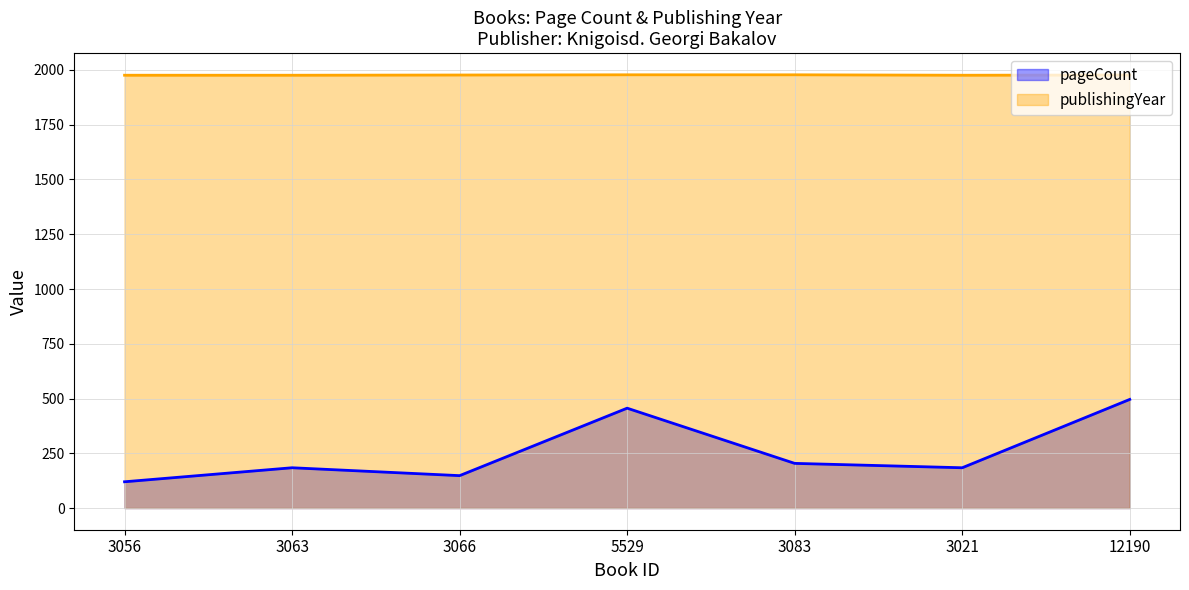

What is the spread (max minus min) of values at 3083?

1774